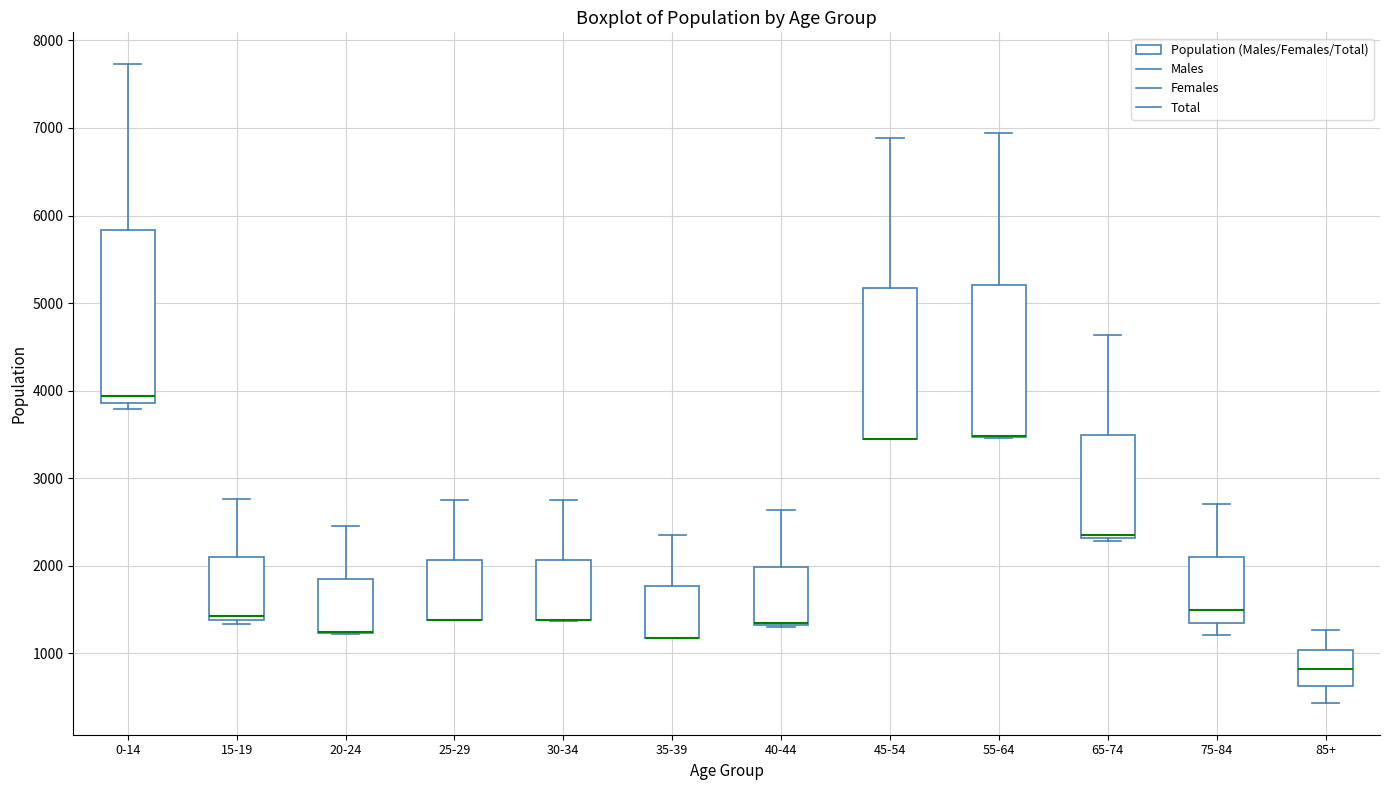

Reading left to right, read every box against the y-axis: the position of its median line, the range the box covers, and the ends of its whiskers. The values are not printed on the chart, so give them approximately, as read against the axis.

0-14: median 3900 (just above the box's lower edge), box 3900 to 5800, whiskers 3800 to 7700
15-19: median 1400 (just above the box's lower edge), box 1400 to 2100, whiskers 1300 to 2800
20-24: median 1200 (drawn on the box's lower edge), box 1200 to 1800, whiskers 1200 to 2500
25-29: median 1400 (drawn on the box's lower edge), box 1400 to 2100, whiskers 1400 to 2800
30-34: median 1400 (drawn on the box's lower edge), box 1400 to 2100, whiskers 1400 to 2800
35-39: median 1200 (drawn on the box's lower edge), box 1200 to 1800, whiskers 1200 to 2400
40-44: median 1300 (drawn on the box's lower edge), box 1300 to 2000, whiskers 1300 to 2600
45-54: median 3400 (drawn on the box's lower edge), box 3400 to 5200, whiskers 3400 to 6900
55-64: median 3500 (drawn on the box's lower edge), box 3500 to 5200, whiskers 3500 to 6900
65-74: median 2300 (drawn on the box's lower edge), box 2300 to 3500, whiskers 2300 to 4600
75-84: median 1500, box 1400 to 2100, whiskers 1200 to 2700
85+: median 800, box 600 to 1000, whiskers 400 to 1300